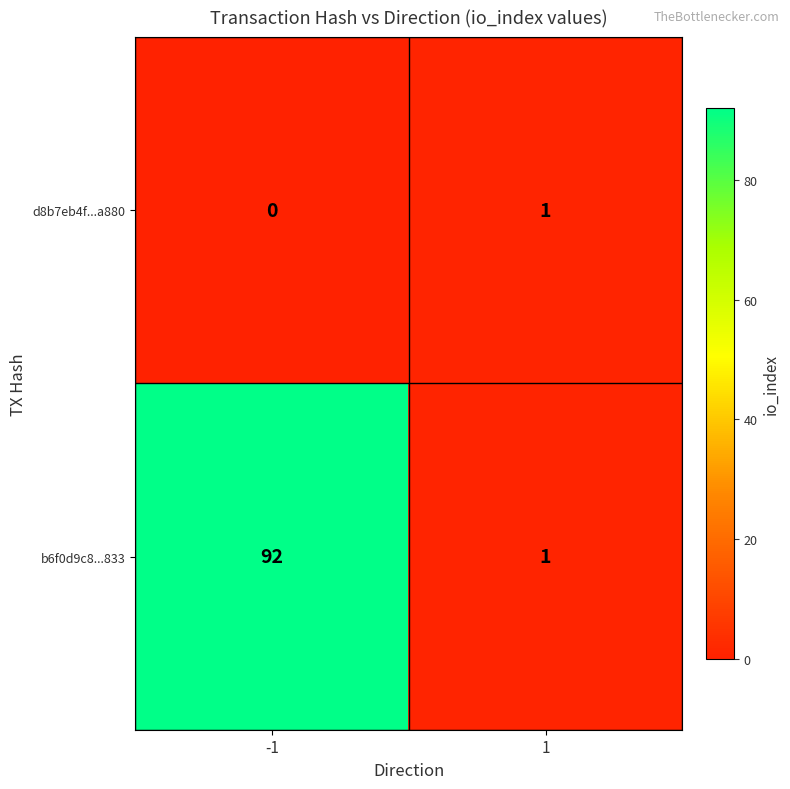

The value of b6f0d9c8...833 at -1 is 92. True or false?

True